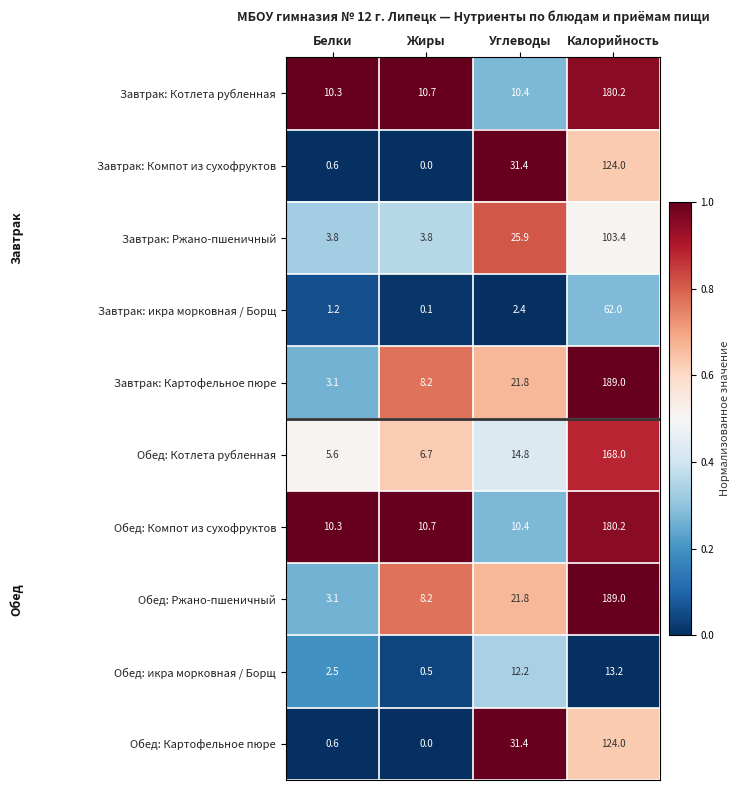

What is the difference between the second highest and minimum values in the Завтрак: Компот из сухофруктов series?

31.4